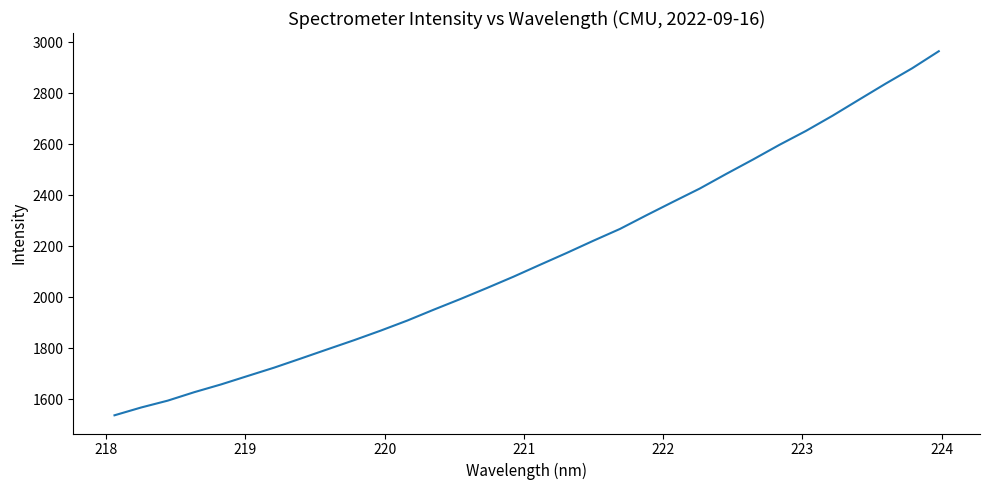

Does the chart have visible grid lines?

No